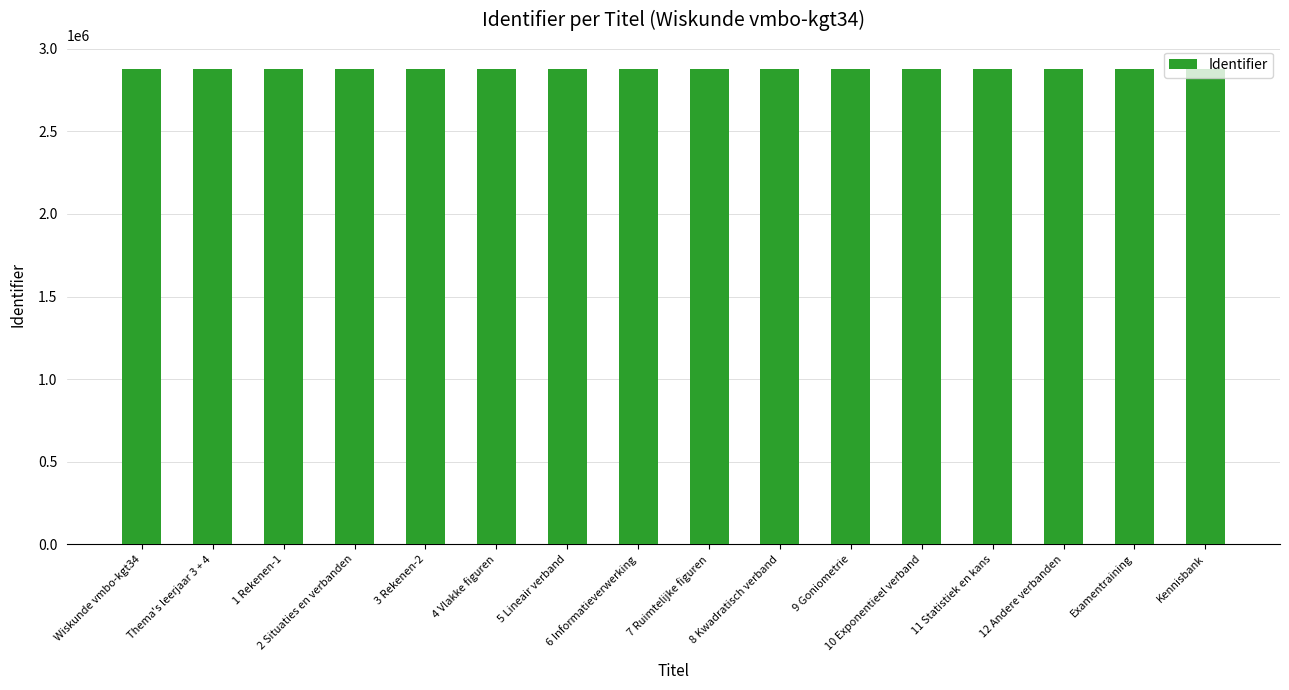

Count the number of categories in the chart.

16